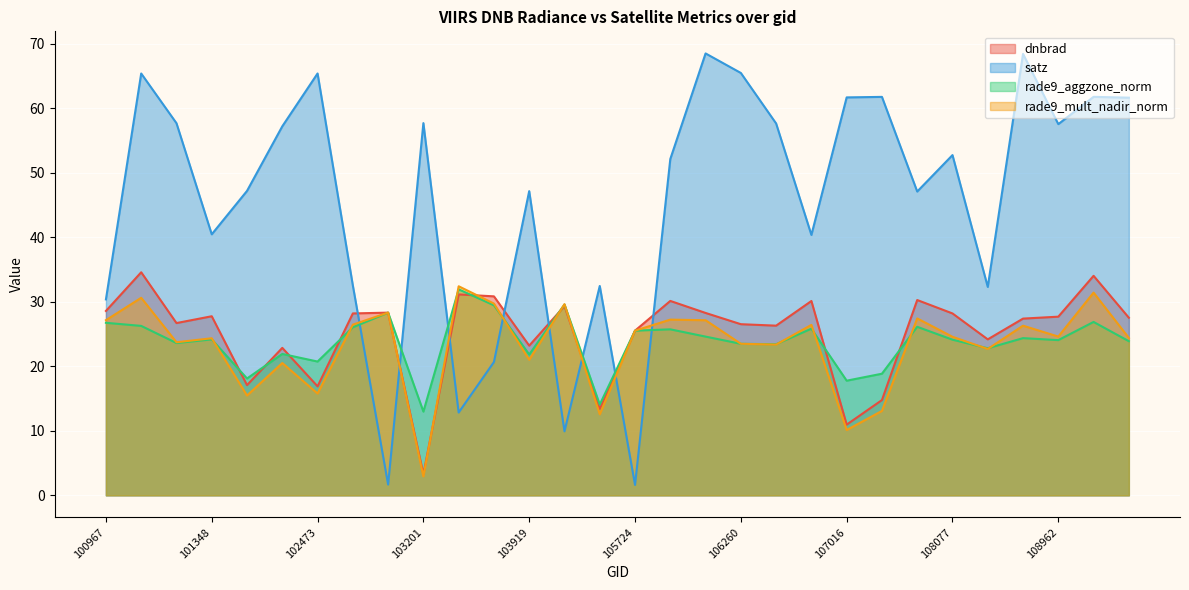

What is the maximum value shown in the chart?

68.5